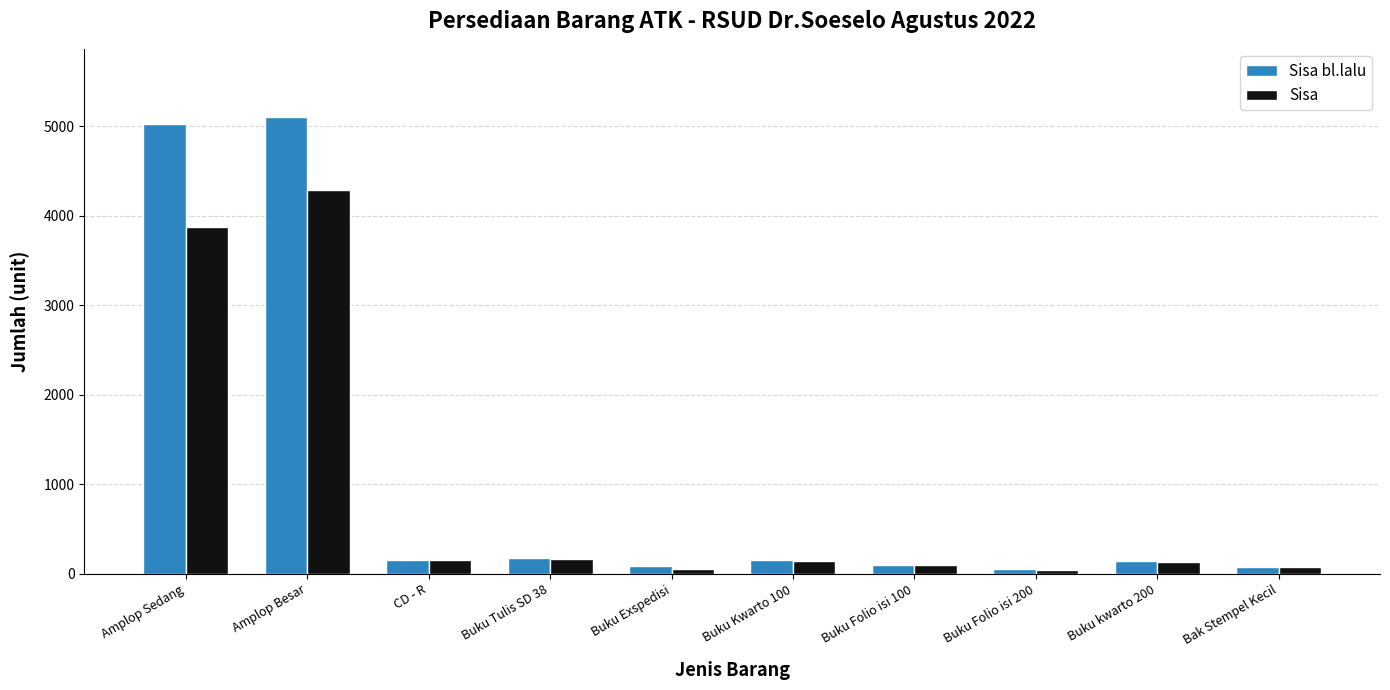

Which series has the largest total across all categories?

Sisa bl.lalu